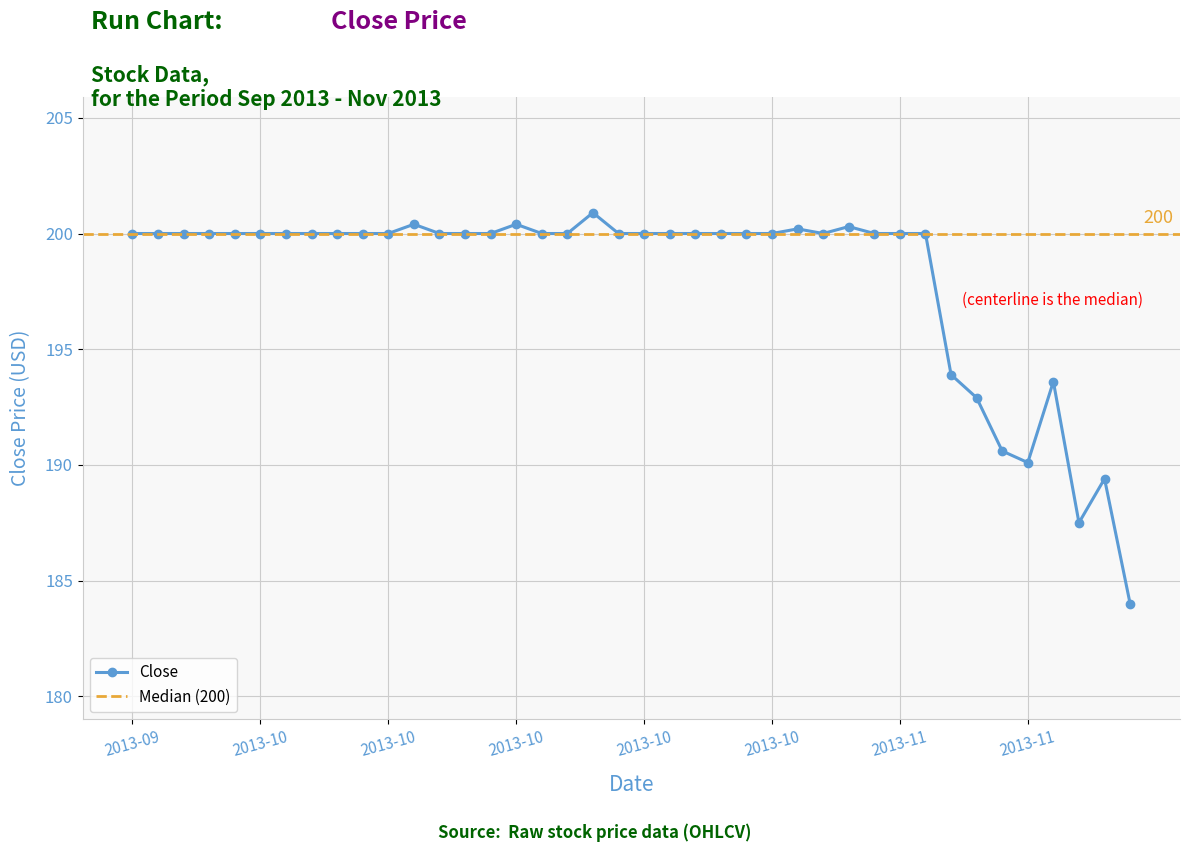

What is the change in value from 2013-09-27 to 2013-11-20?

-16.0